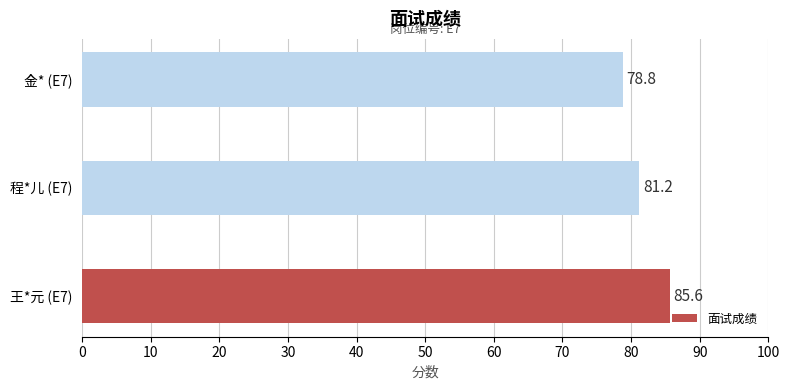

What is the approximate value at 金* (E7)?

78.8